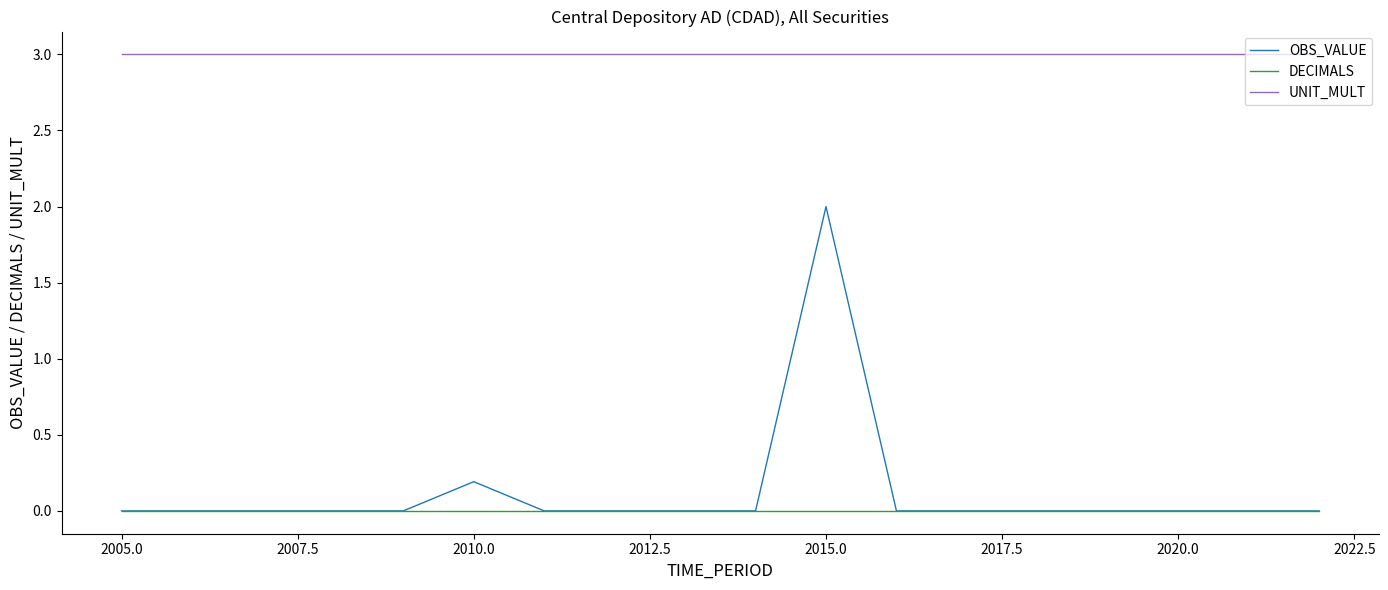

True or false: UNIT_MULT and OBS_VALUE cross at least once.

False